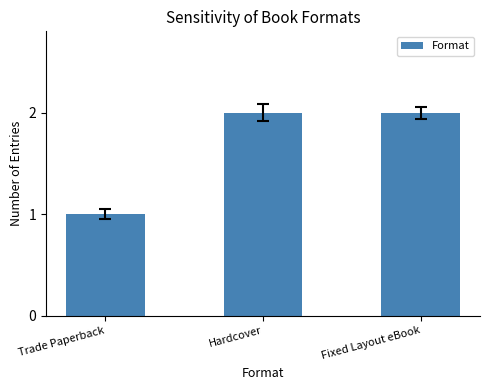

The chart shows a value of 2 at Hardcover. True or false?

True